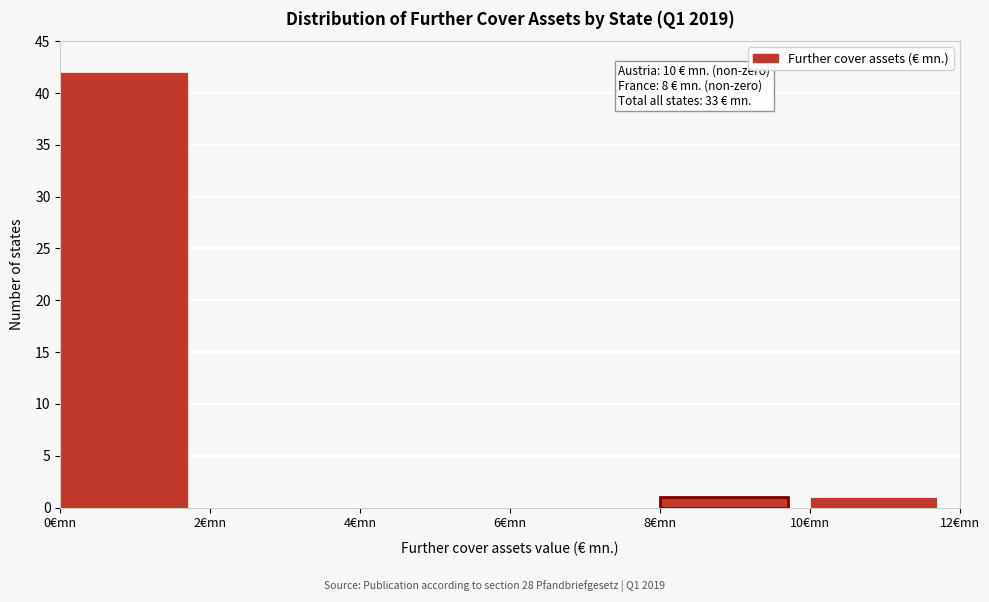

Over which range of the x-axis is the bar tallest?

0 to 2